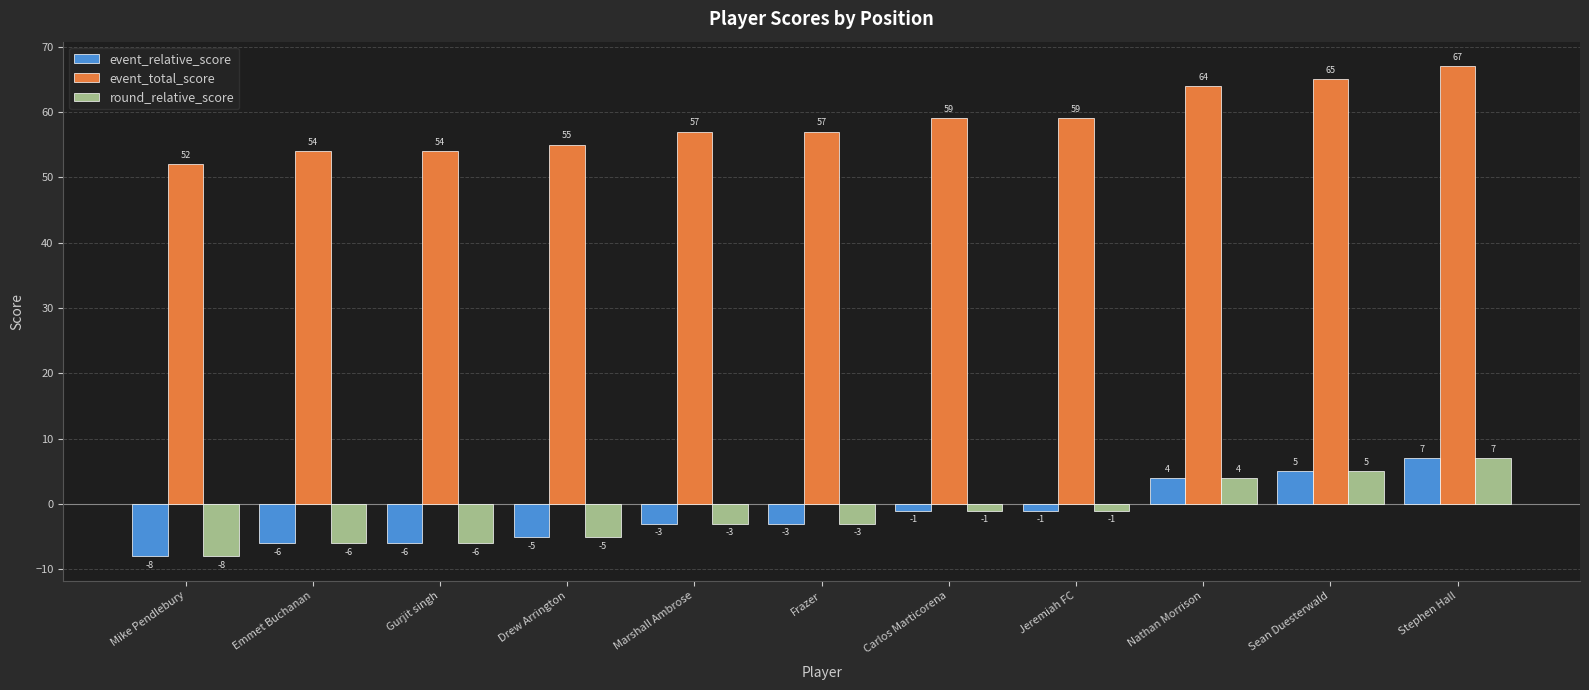

What is the label of the 9th bar from the left?

Nathan Morrison